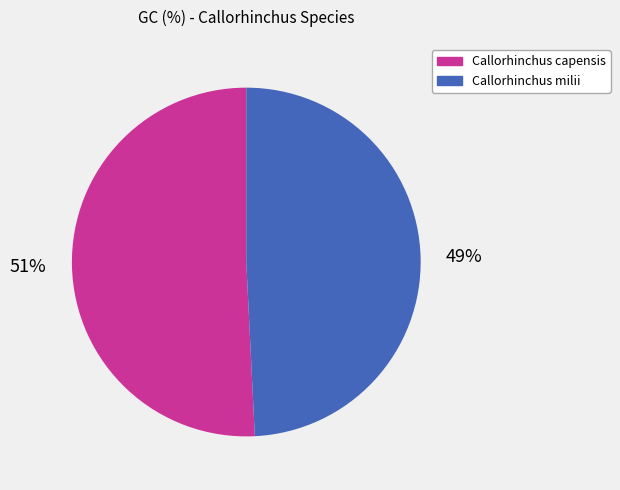

What percentage is the Callorhinchus capensis slice, to the nearest percent?

51%